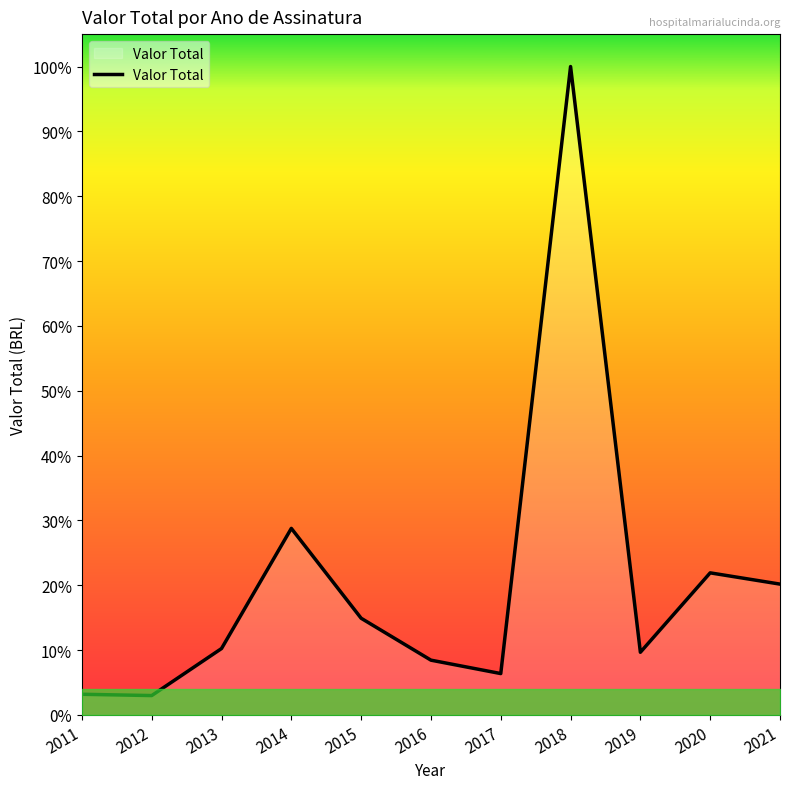

How many interior local peaks (higher than both neighbors) does the data have?

3